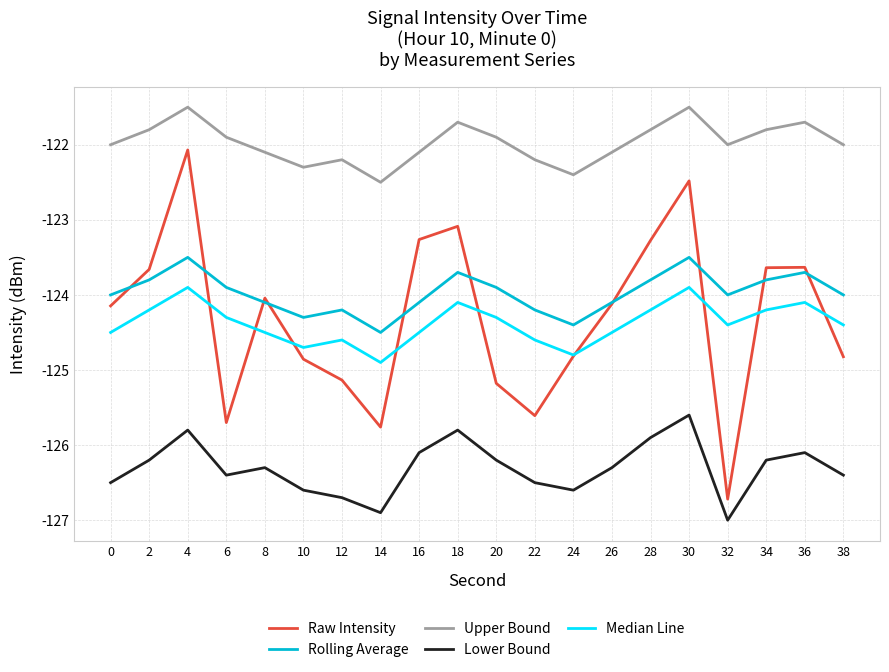

Which series has the largest total across all categories?

Upper Bound